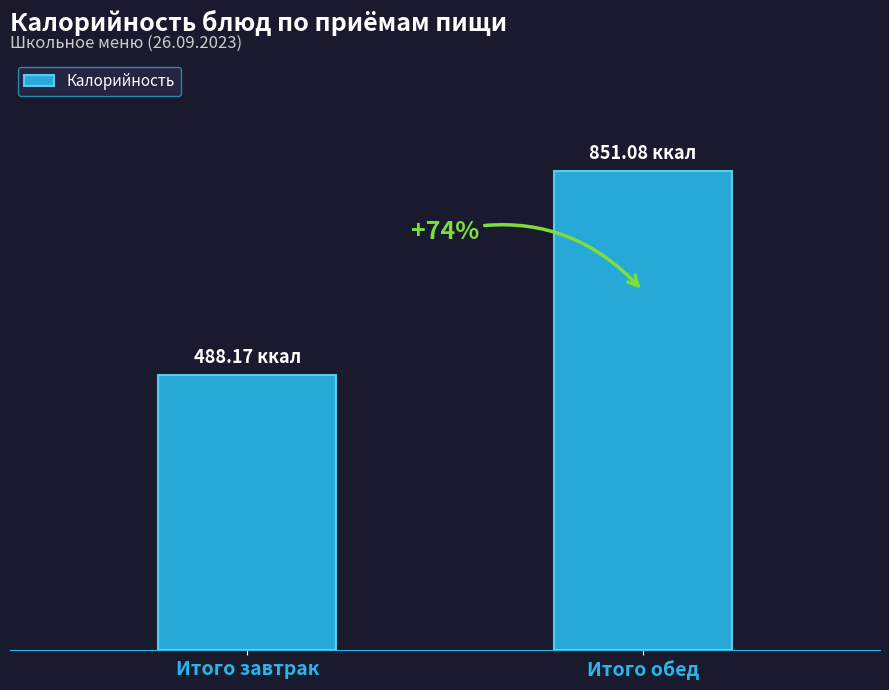

Are the bars horizontal?

No